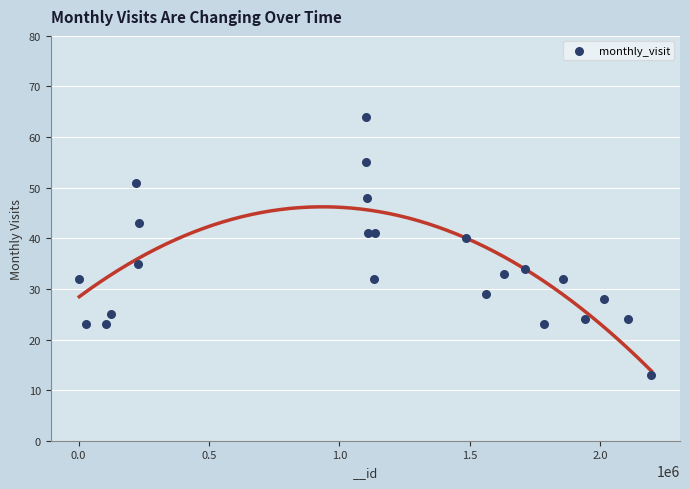

What is the range of Y values (max minus min)?

51